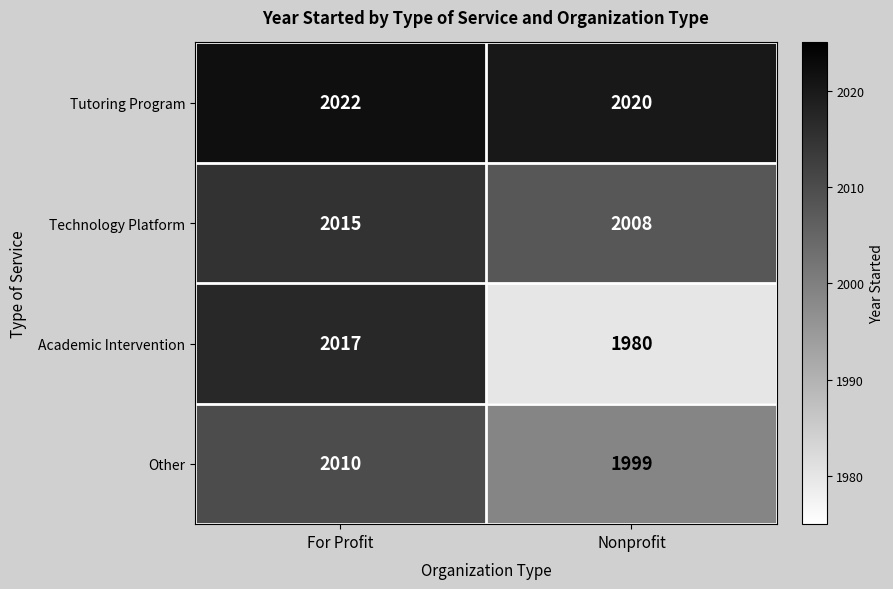

Which category has the highest value across all series?

For Profit